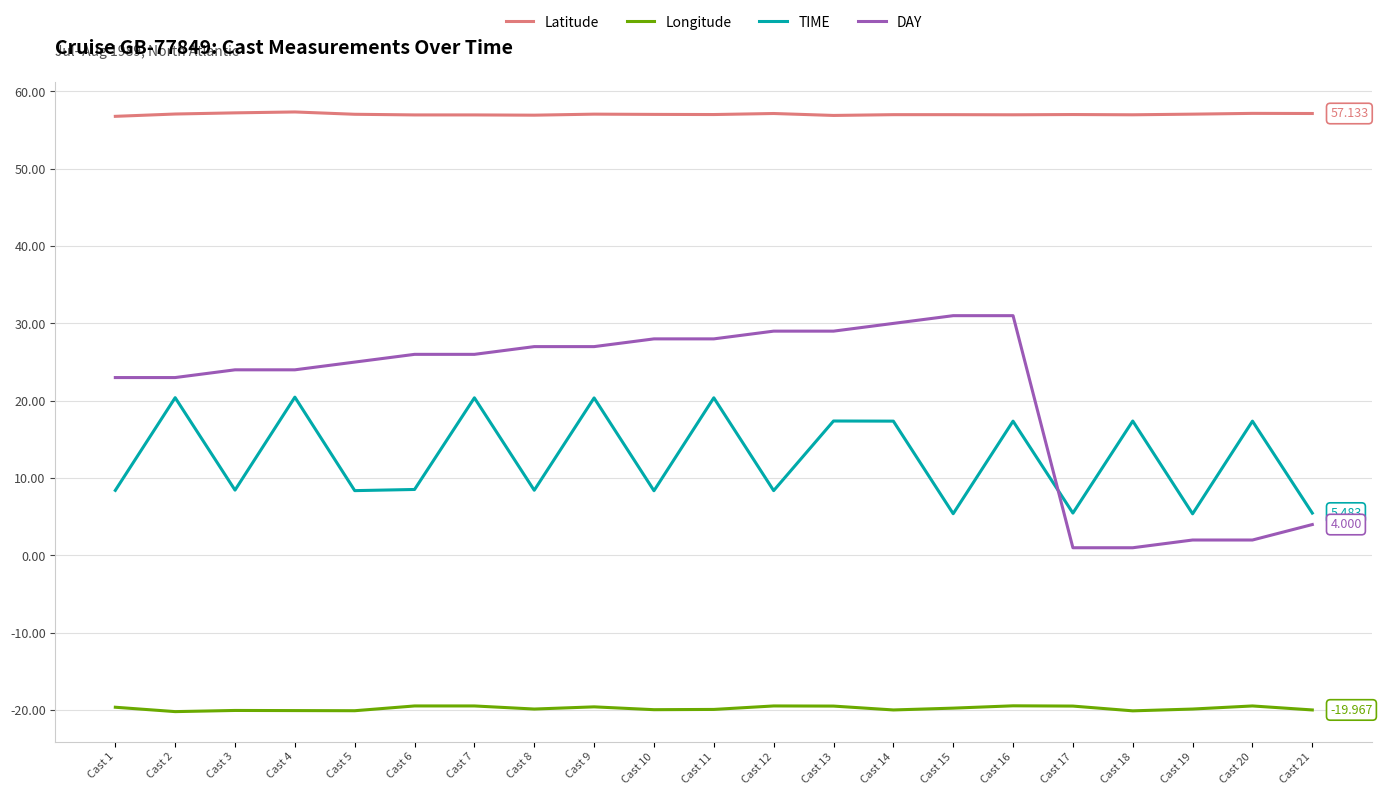

At Cast 15, list the series in order from smallest to largest.

Longitude, TIME, DAY, Latitude